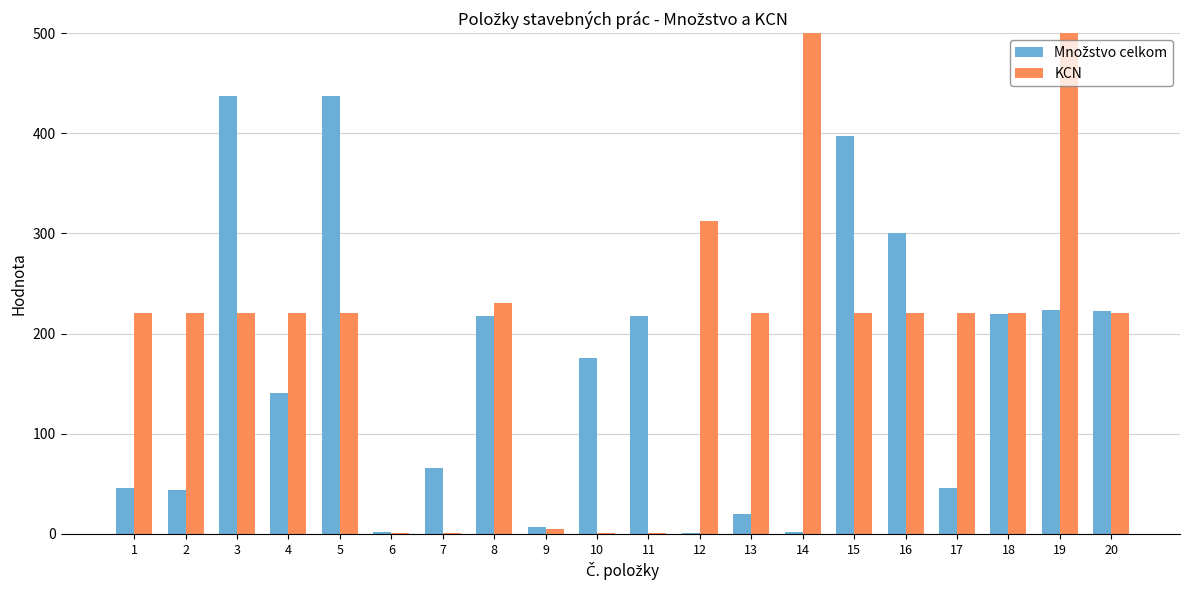

Is it true that KCN equals 1.0 at 10?

True